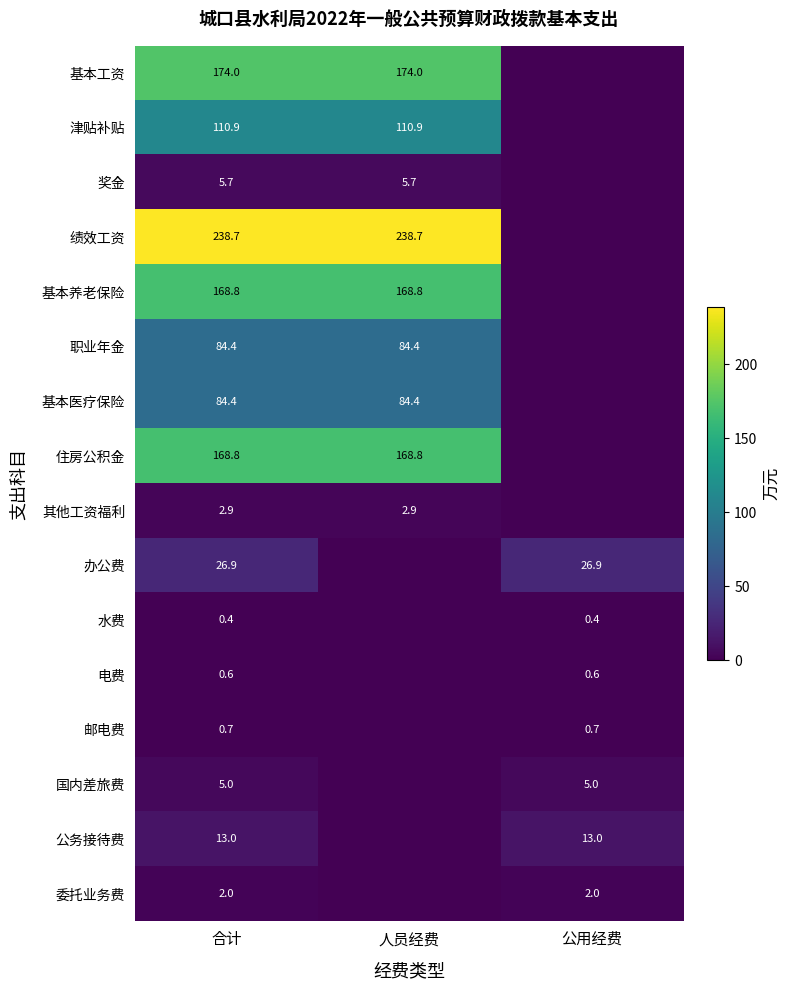

What is the difference between the highest and lowest values at 合计?

238.3